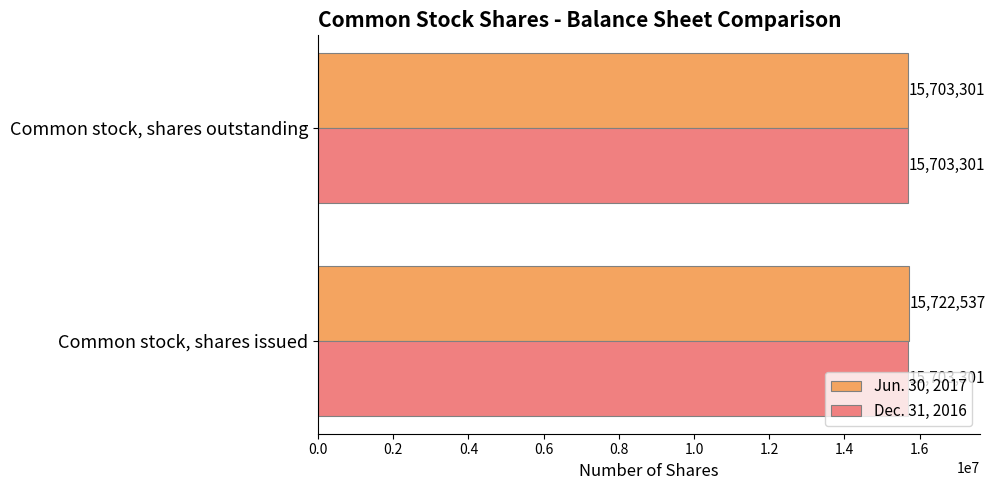

The value of Dec. 31, 2016 at Common stock, shares issued is 15703301. True or false?

True